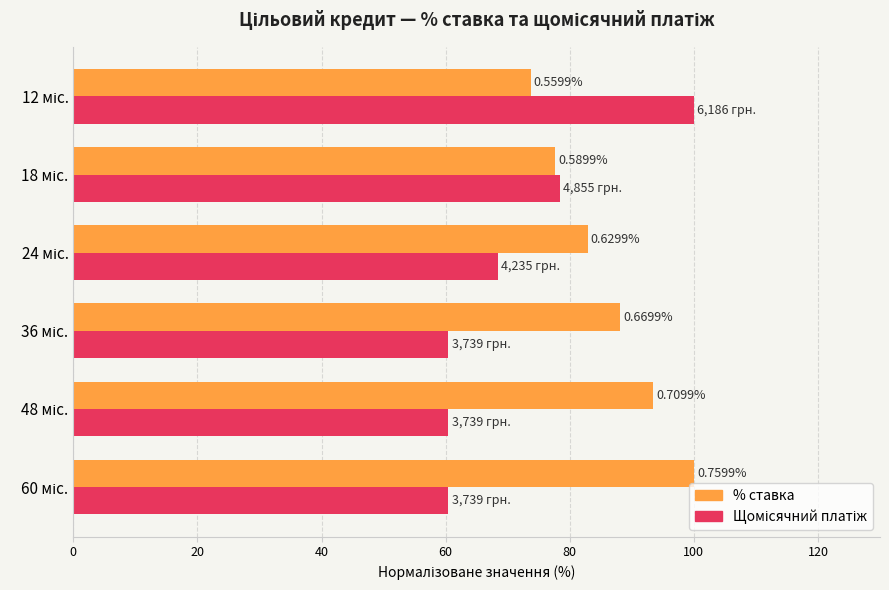

What is the average value of the % ставка series?

86.0